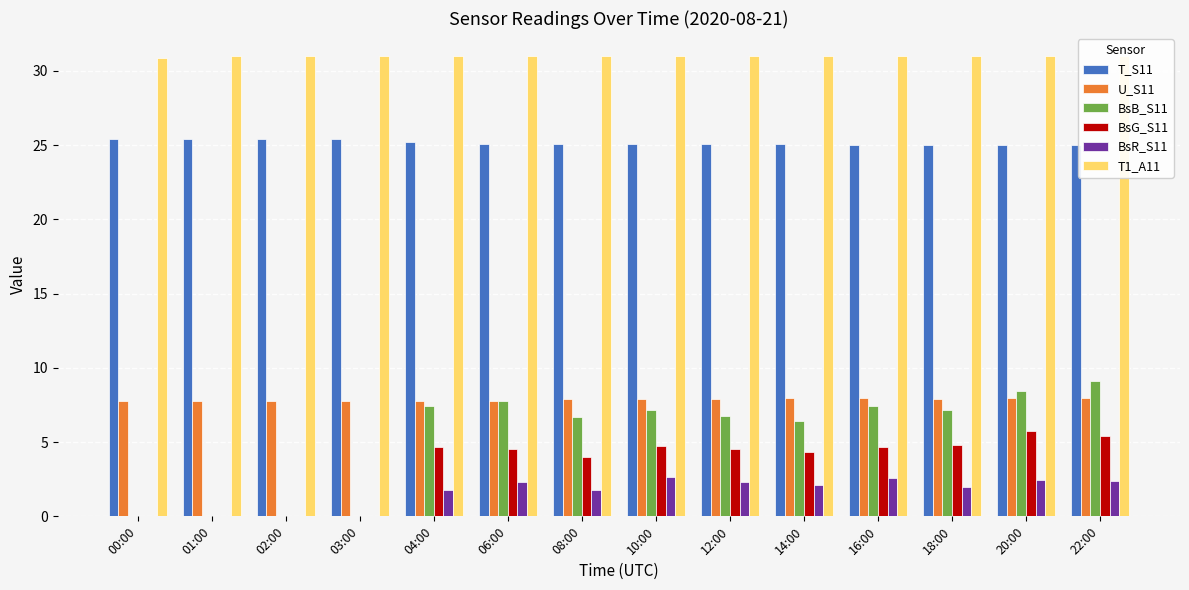

Between 08:00 and 14:00, which series saw the biggest shift?

BsR_S11